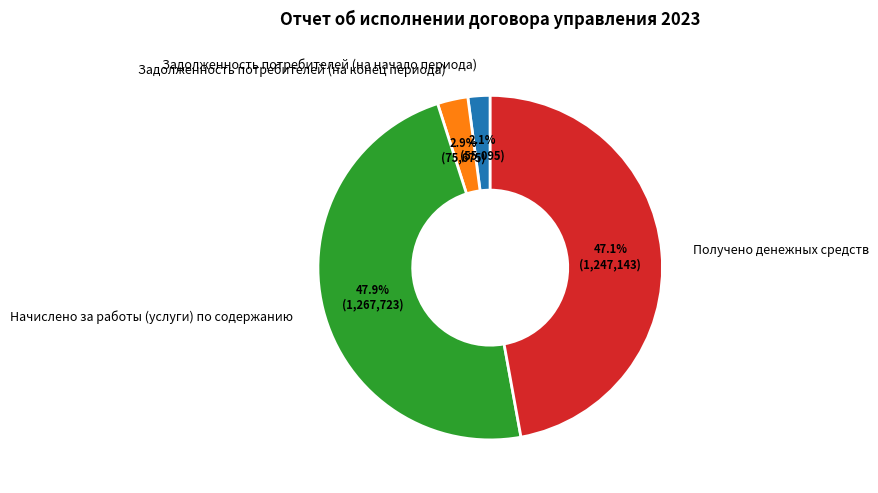

Do Задолженность потребителей (на конец периода) and Задолженность потребителей (на начало периода) together represent more than half of the pie?

No